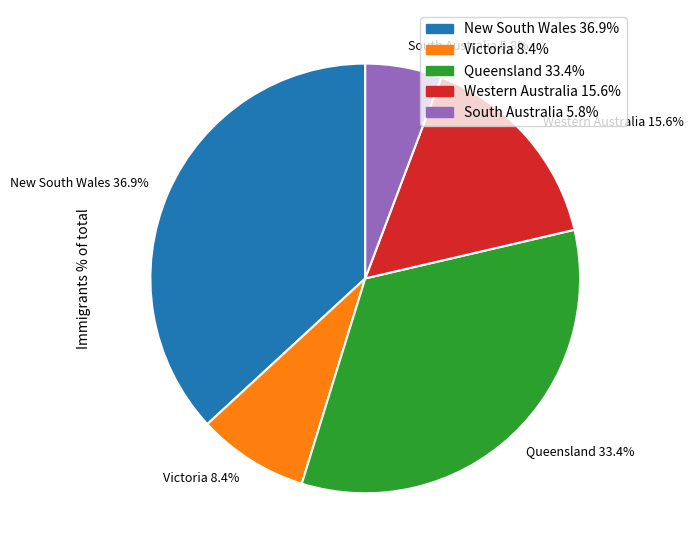

Does any single category account for the majority?

No